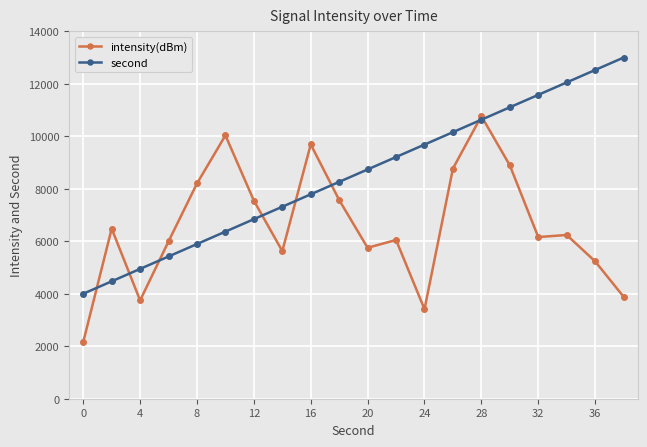

Rank the series by their maximum value, from lowest to highest.

intensity(dBm), second